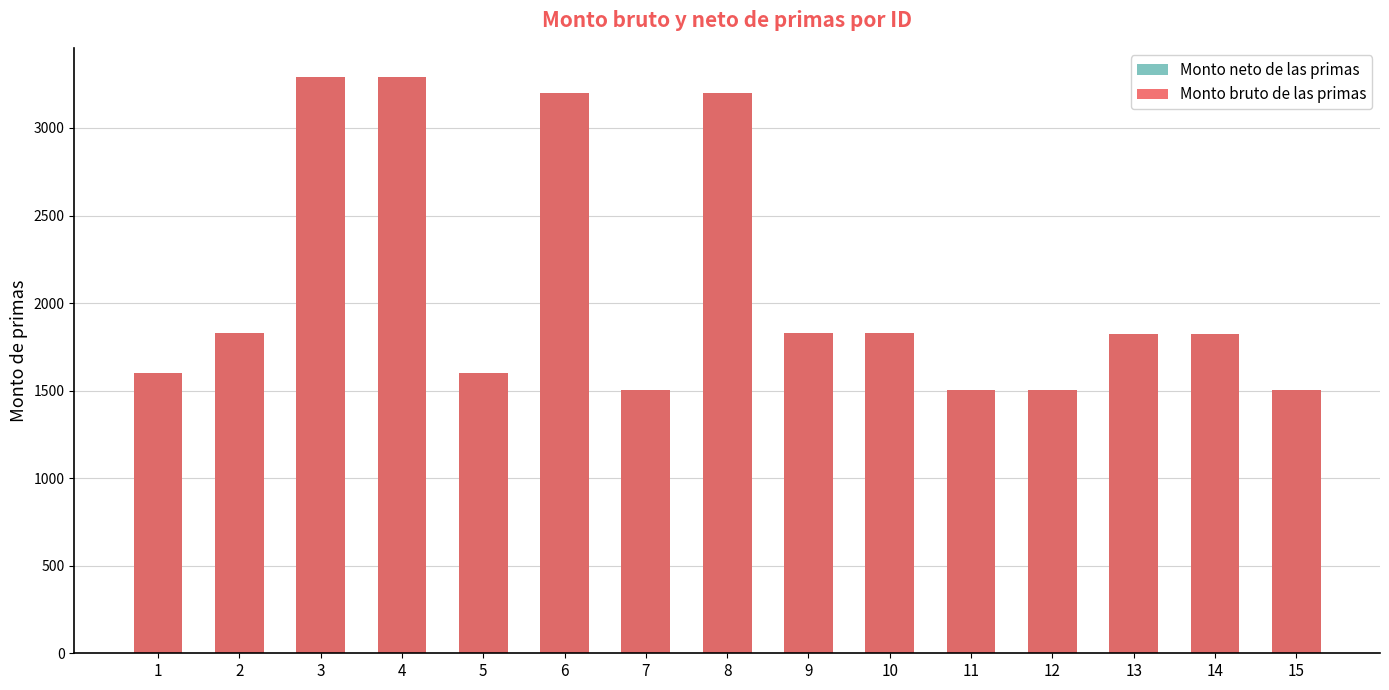

Are the bars horizontal?

No